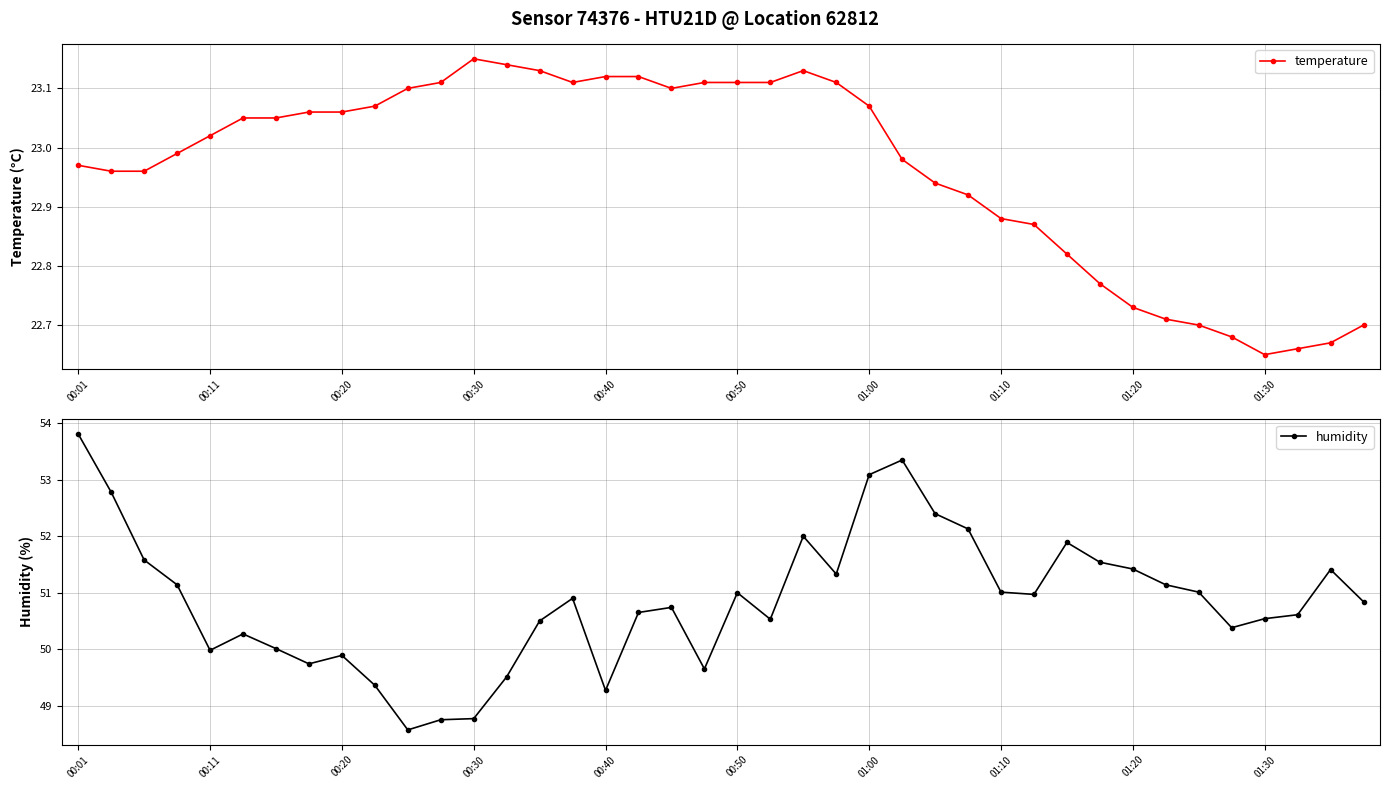

Count the number of data series in this chart.

2